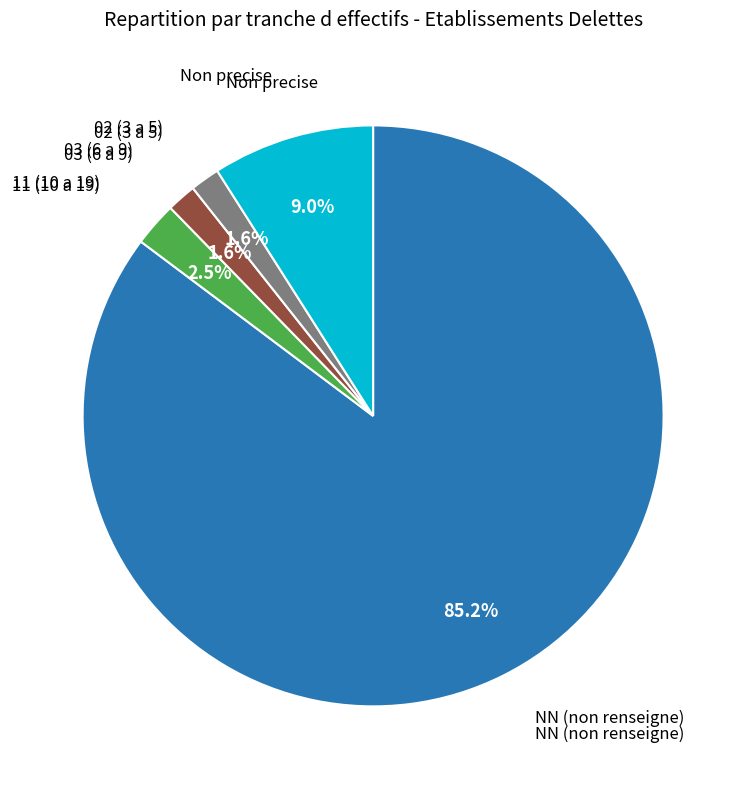

Is there any slice that represents more than half of the pie?

Yes